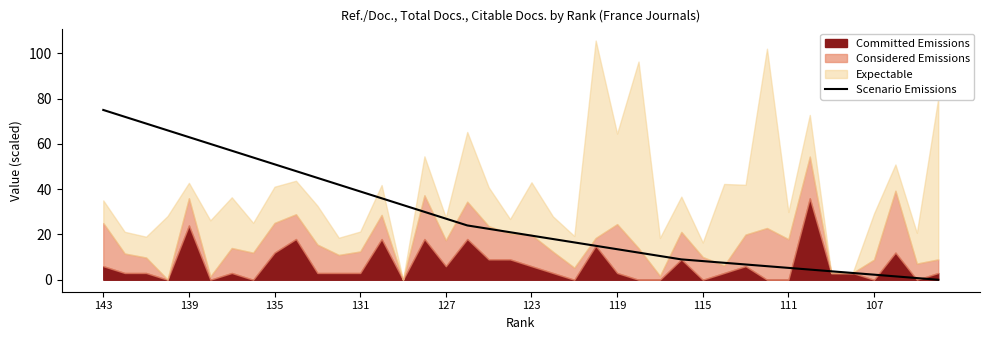

True or false: Scenario Emissions has a value of 13.2 at 115.

False